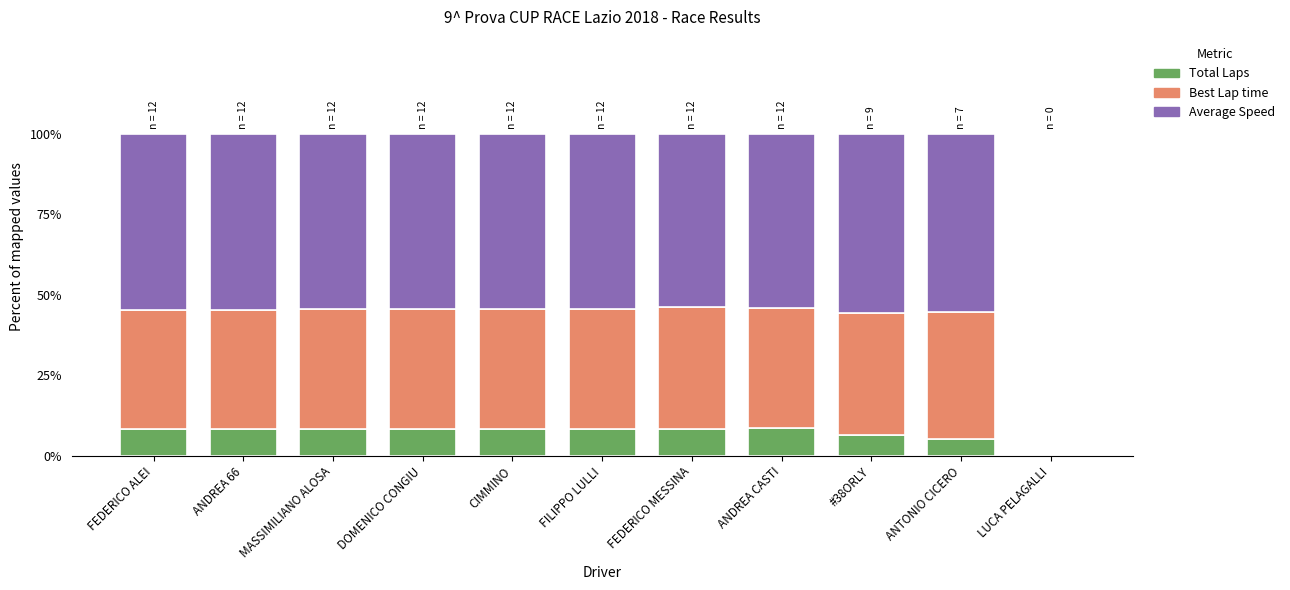

What is the total value across all series at ANDREA CASTI?

100.0